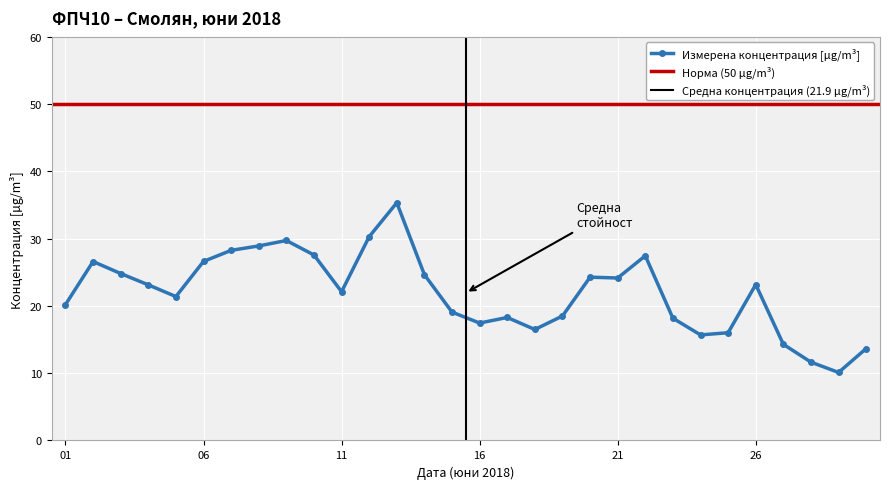

How many data points are less than 23?

15